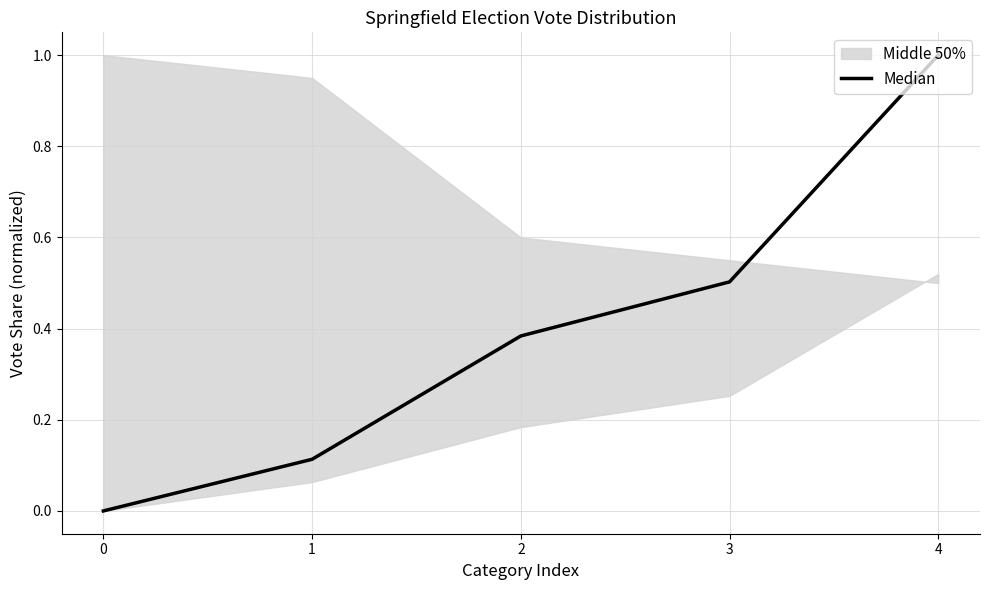

Does the chart have visible grid lines?

Yes